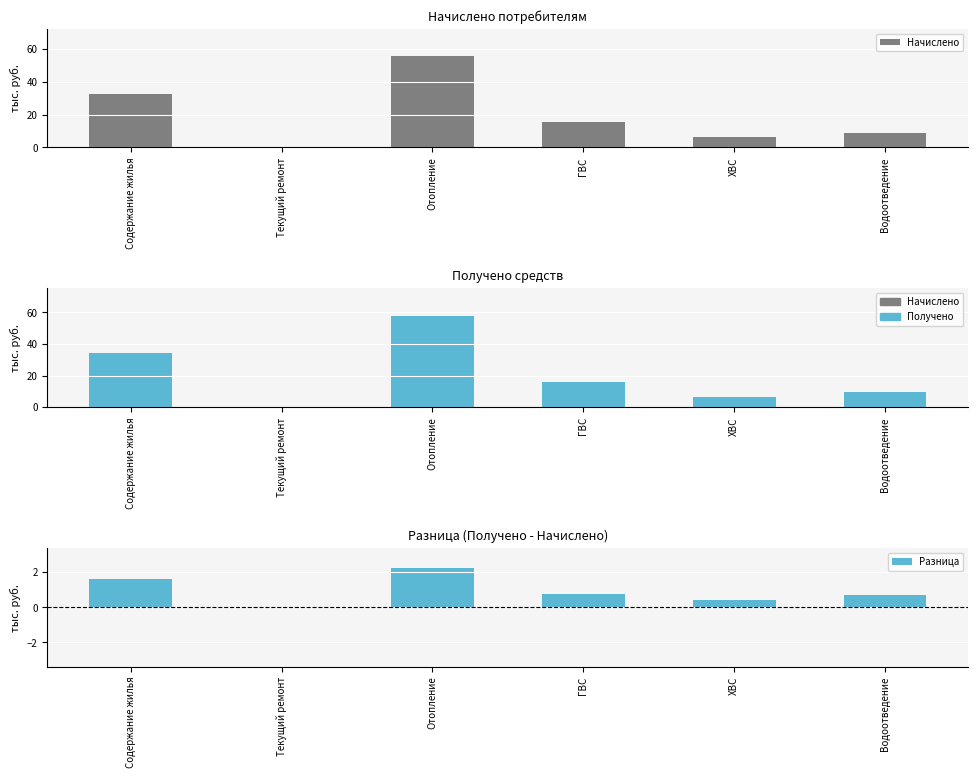

True or false: Разница has a value of 1.6 at Содержание жилья.

True